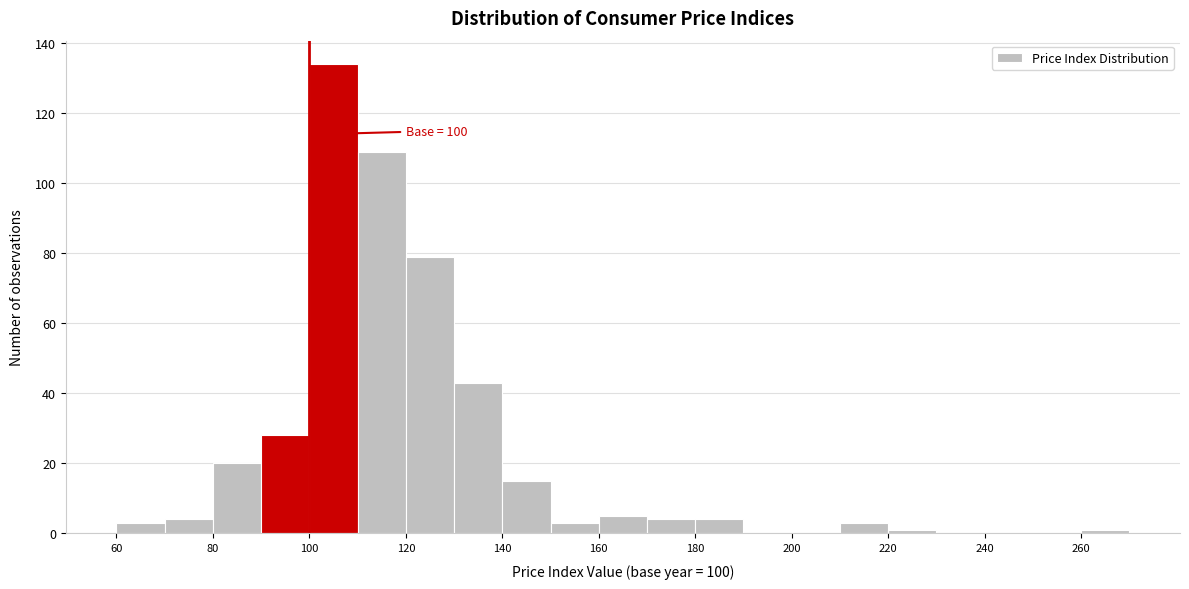

Over which range of the x-axis is the bar tallest?

100 to 110